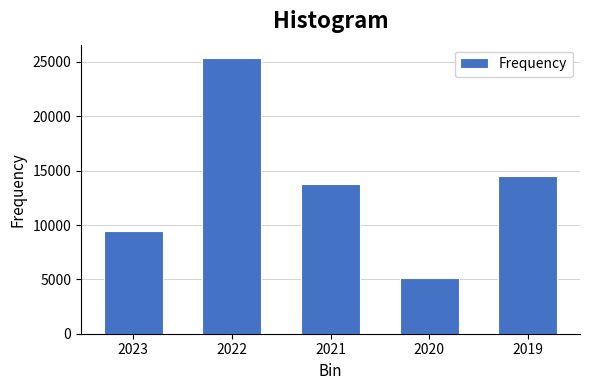

Reading left to right, extract all data points from this chart.

2023=9407.6	2022=25324.6	2021=13749.3	2020=5130.4	2019=14484.6